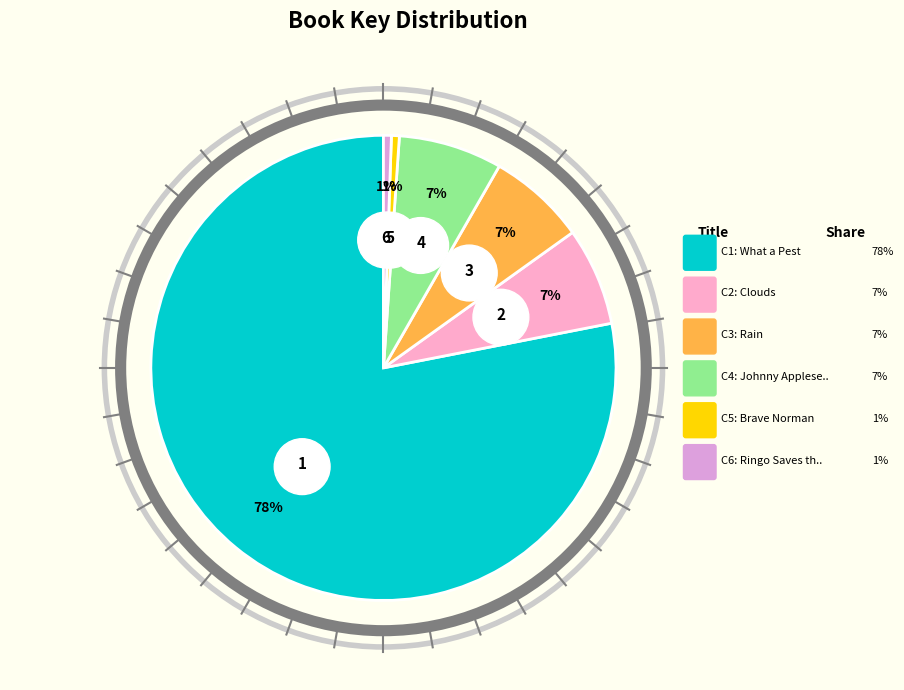

Count the number of slices in the pie.

6